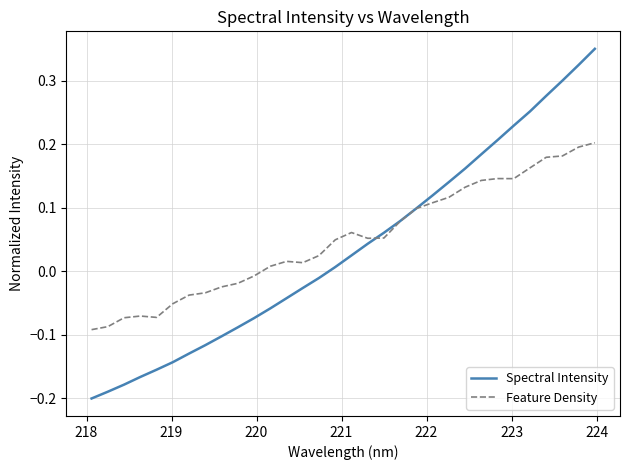

List the series in order of their peak value, highest first.

Spectral Intensity, Feature Density